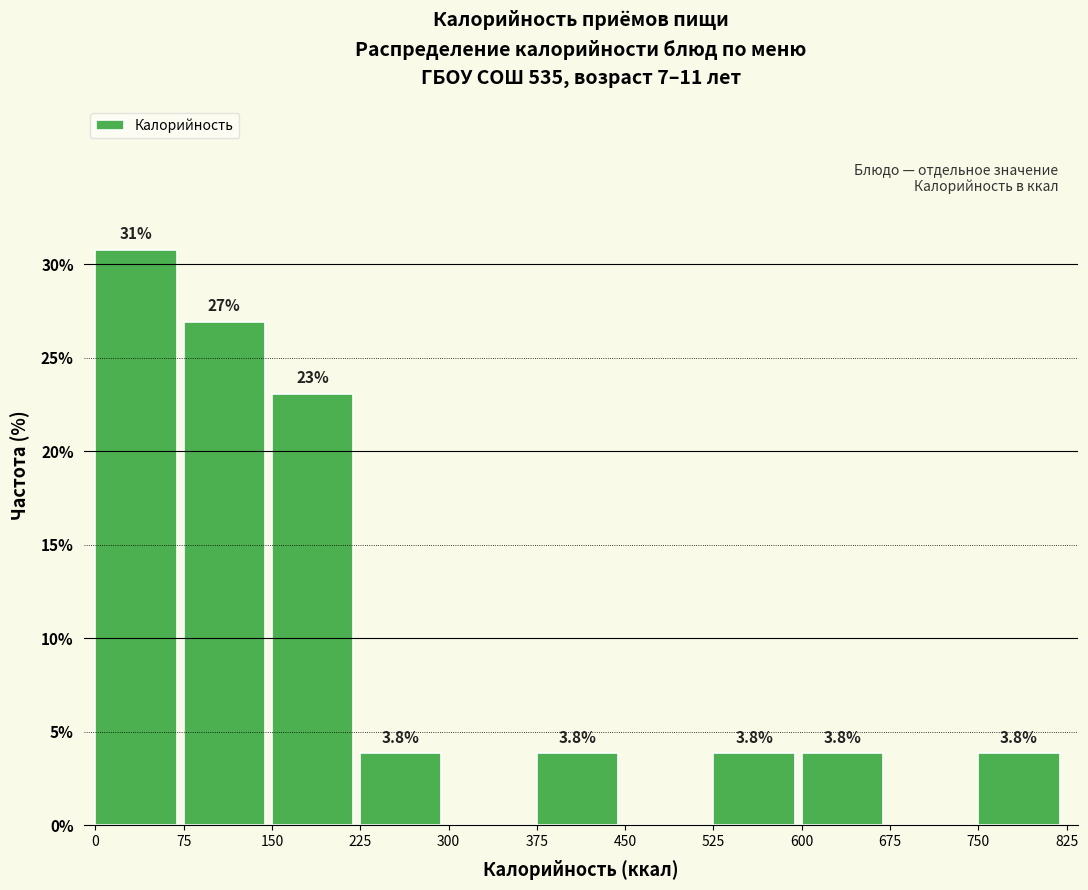

Which range on the x-axis has the tallest bar?

0 to 75